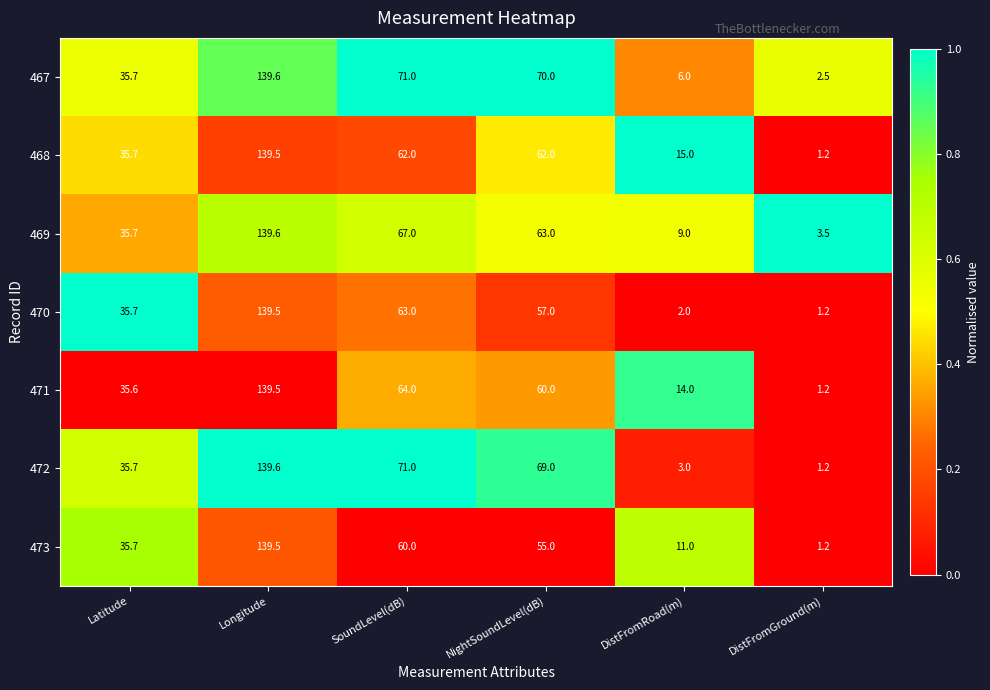

Which series has the widest spread of values?

472